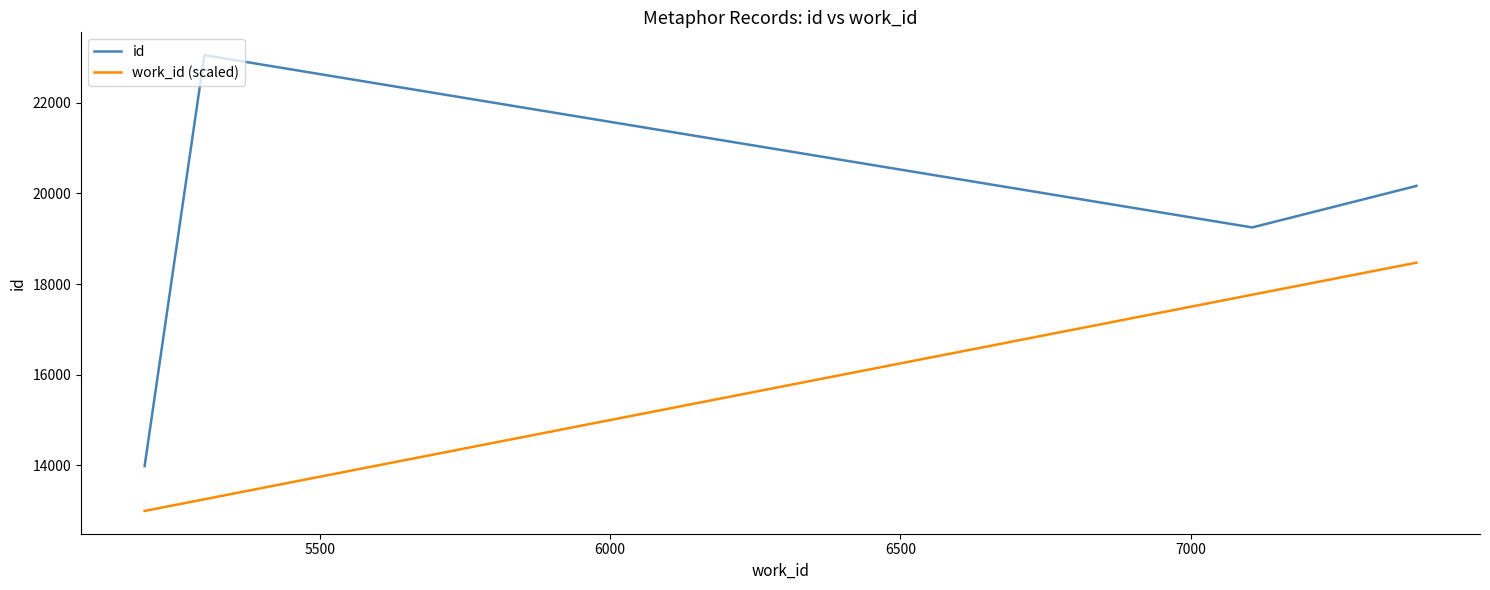

What is the average value of the id series?

19227.4